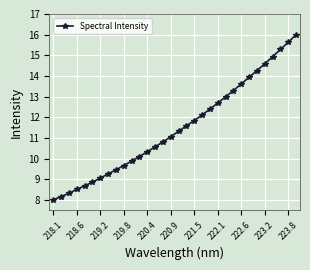

True or false: there are more than 0 points higher than both neighbors.

False